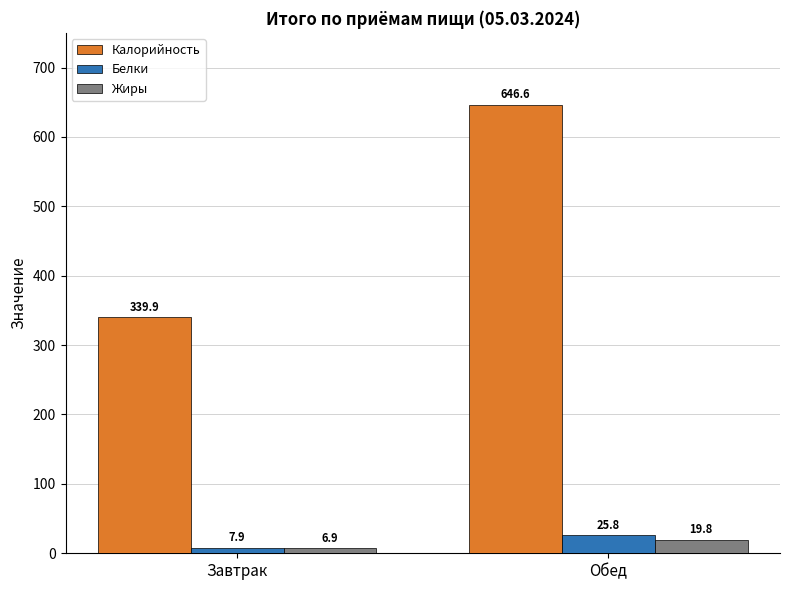

At which label does Белки first exceed 25?

Обед